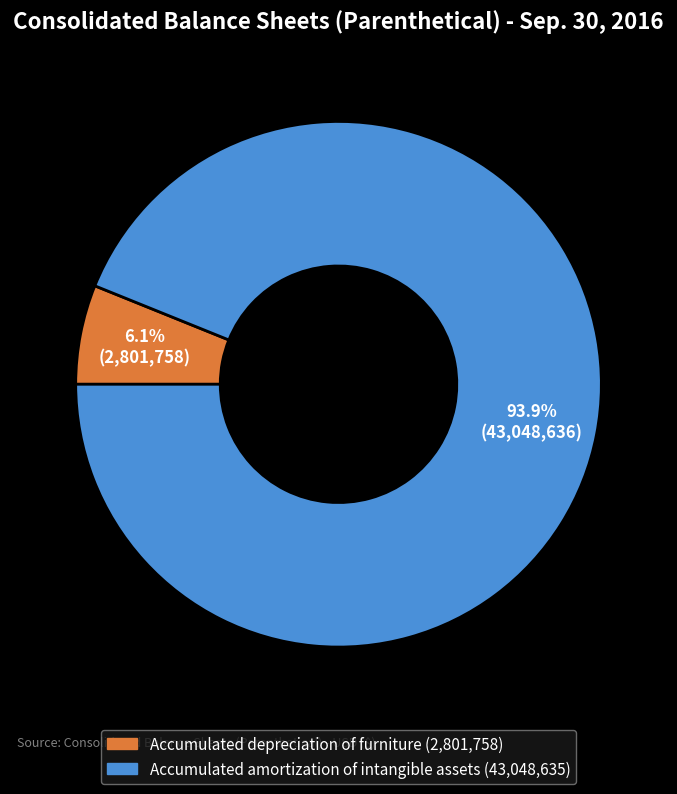

Which slice is the largest?

Accumulated amortization of intangible assets